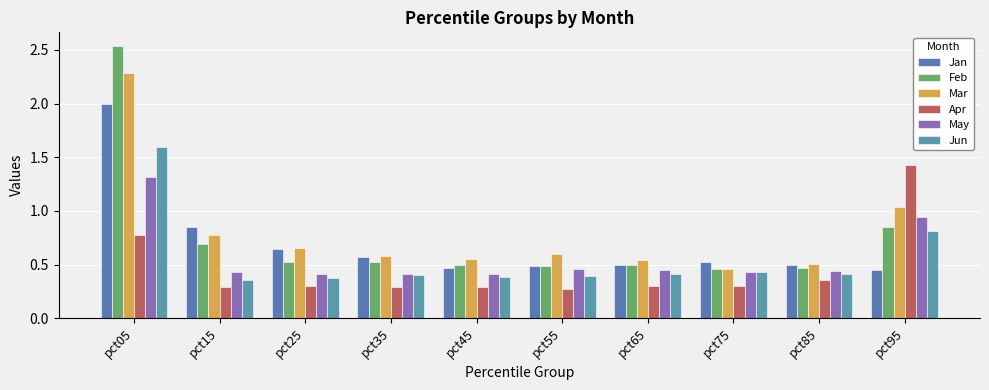

What is the difference between the highest and lowest values at pct05?

1.8